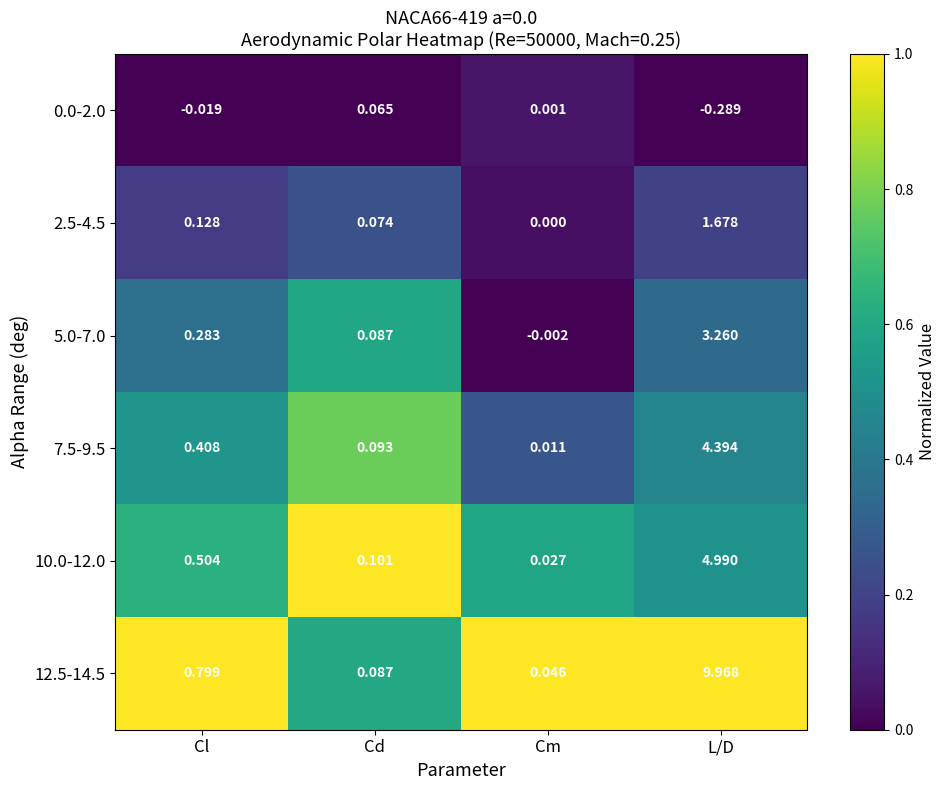

Which series has the largest total across all categories?

12.5-14.5